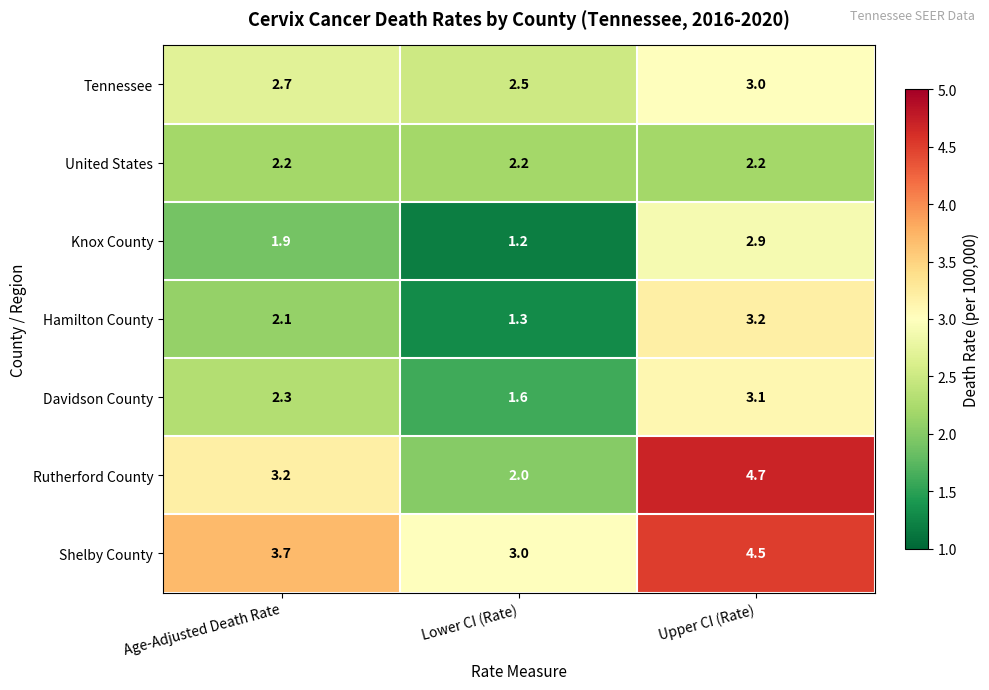

The value of Hamilton County at Lower CI (Rate) is 0.7. True or false?

False